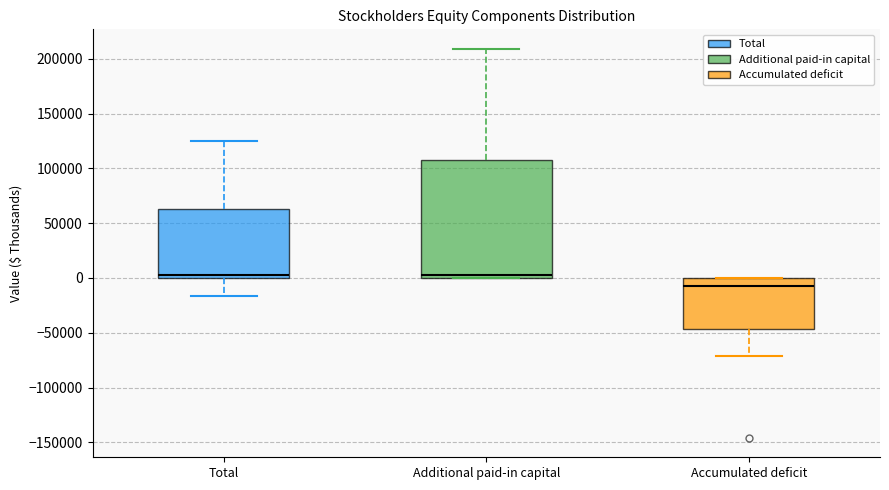

Reading left to right, transcribe this box plot: for each box, give where its median line is, the range the box spans, and where its two whiskers end, as read against the y-axis. The values are not printed on the chart, so give them approximately, as read against the axis.

Total: median 5000, box 0 to 65000, whiskers -15000 to 125000
Additional paid-in capital: median 5000, box 0 to 105000, whiskers 0 to 210000
Accumulated deficit: median -5000, box -45000 to 0, whiskers -70000 to 0